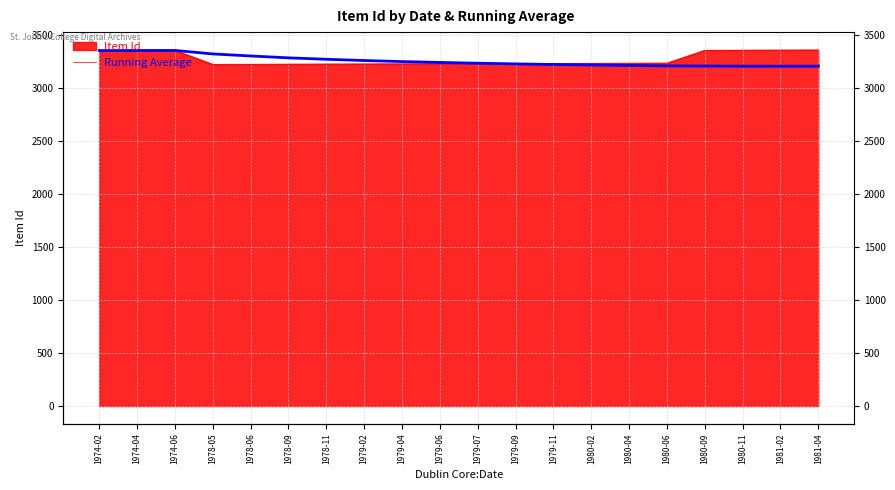

What is the value of the 20th point from the left?

3207.2